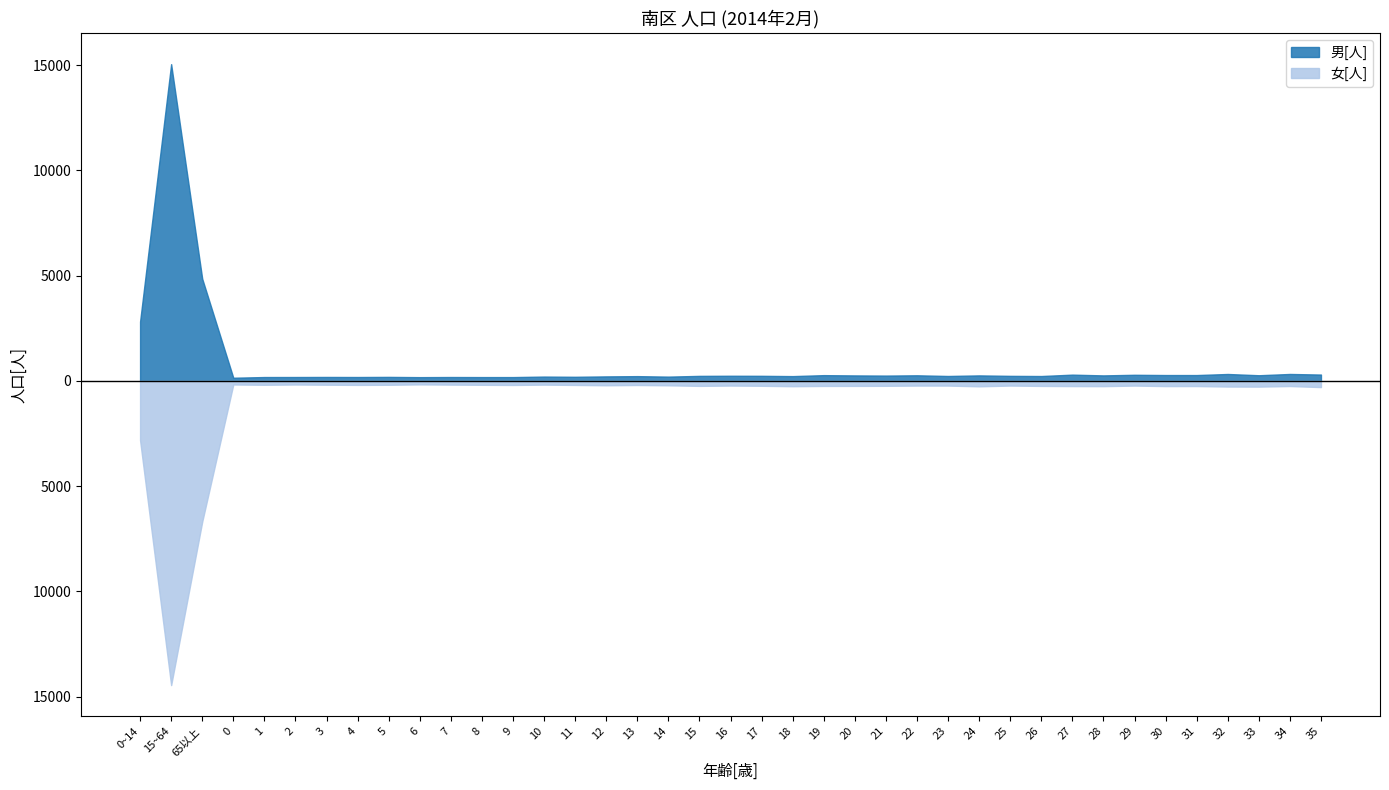

Which has a higher value, 15~64 or 15?

15~64